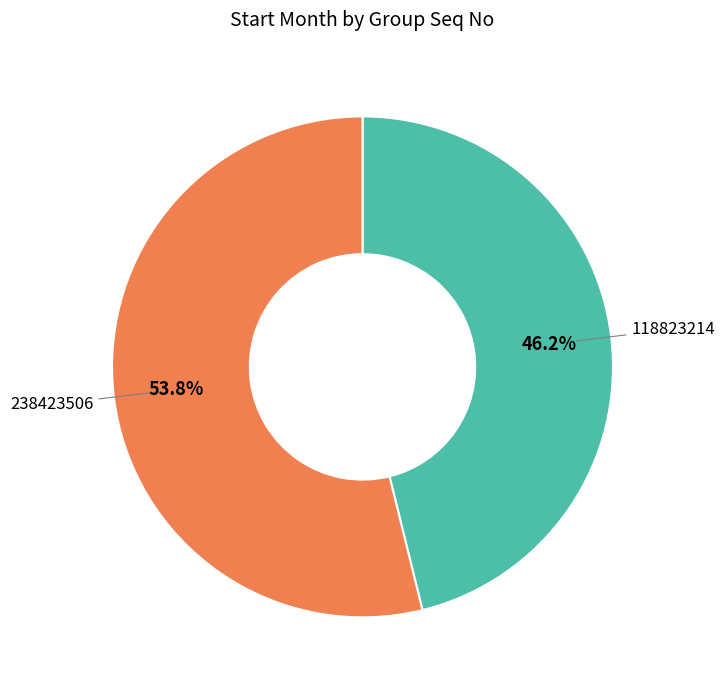

Between 118823214 and 238423506, which is larger?

238423506